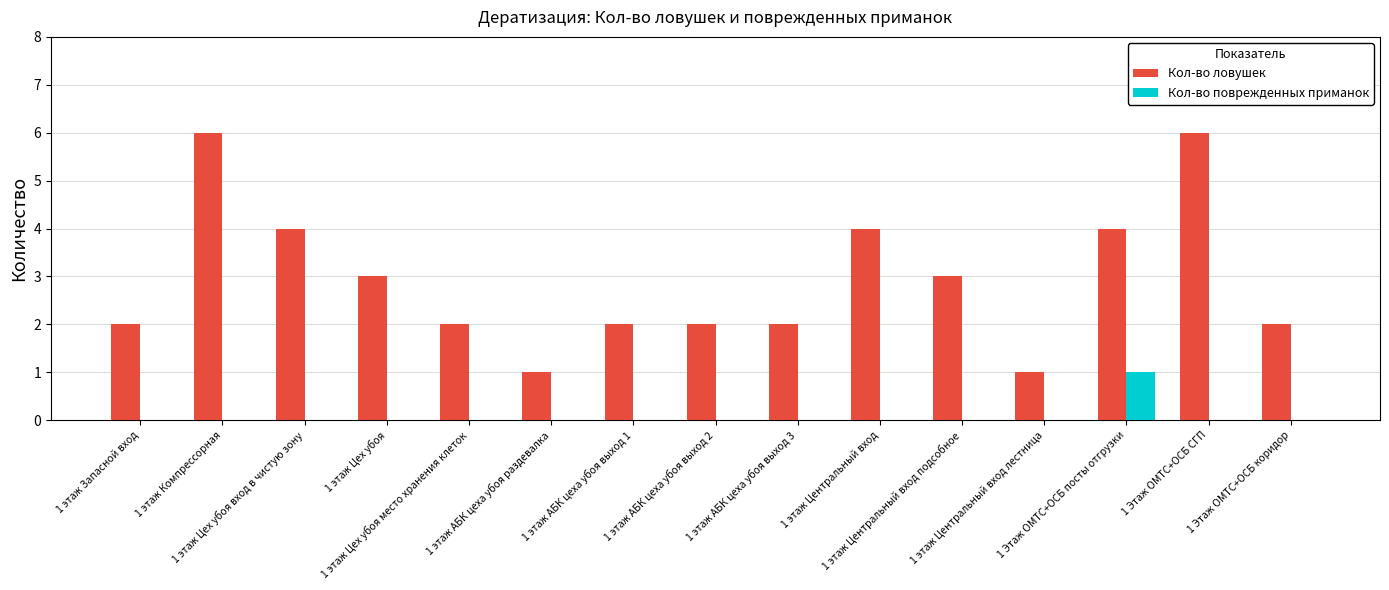

Reading left to right, transcribe all the data shown in this chart.

Кол-во ловушек: 2	6	4	3	2	1	2	2	2	4	3	1	4	6	2
Кол-во поврежденных приманок: 0	0	0	0	0	0	0	0	0	0	0	0	1	0	0